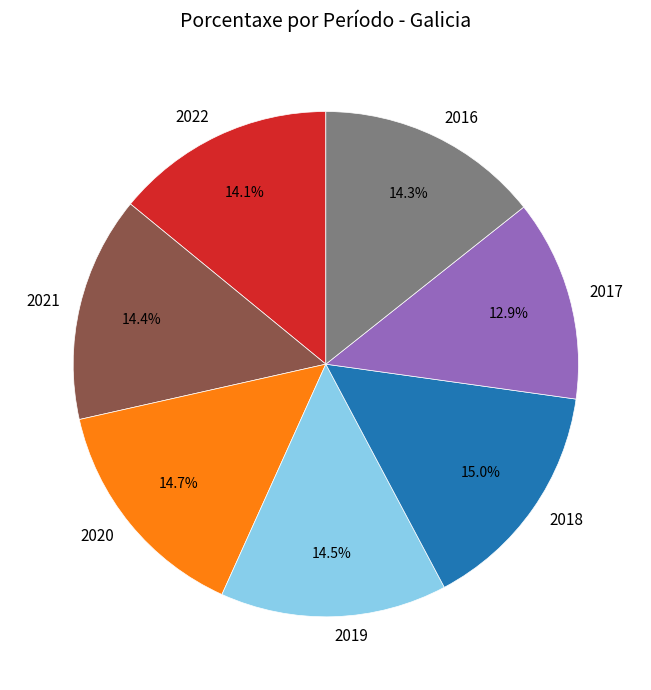

What portion of the pie excludes 2018?

85.0%